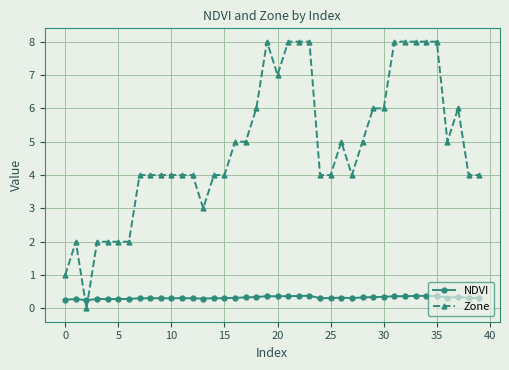

List the series in order of their overall mean, lowest first.

NDVI, Zone